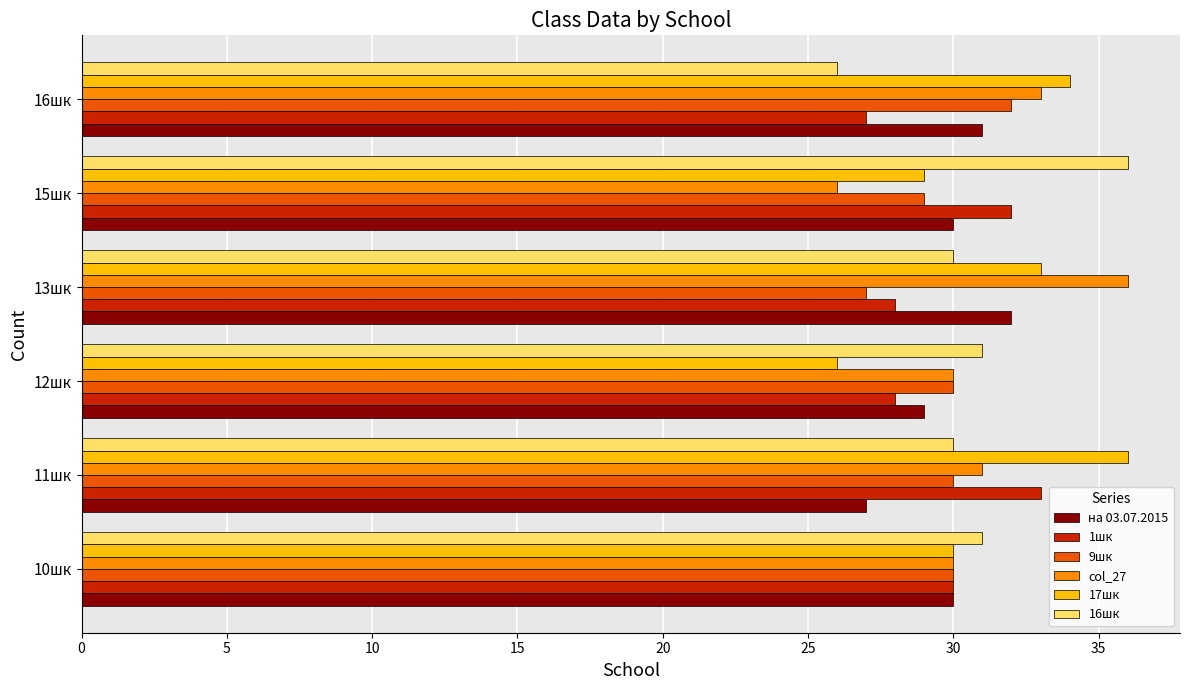

Which series has the largest total across all categories?

17шк